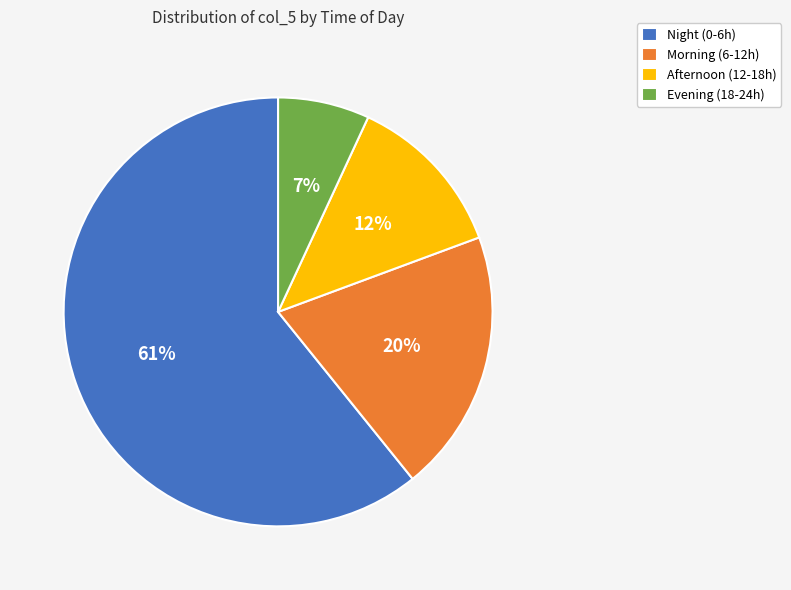

How many slices are in this pie chart?

4